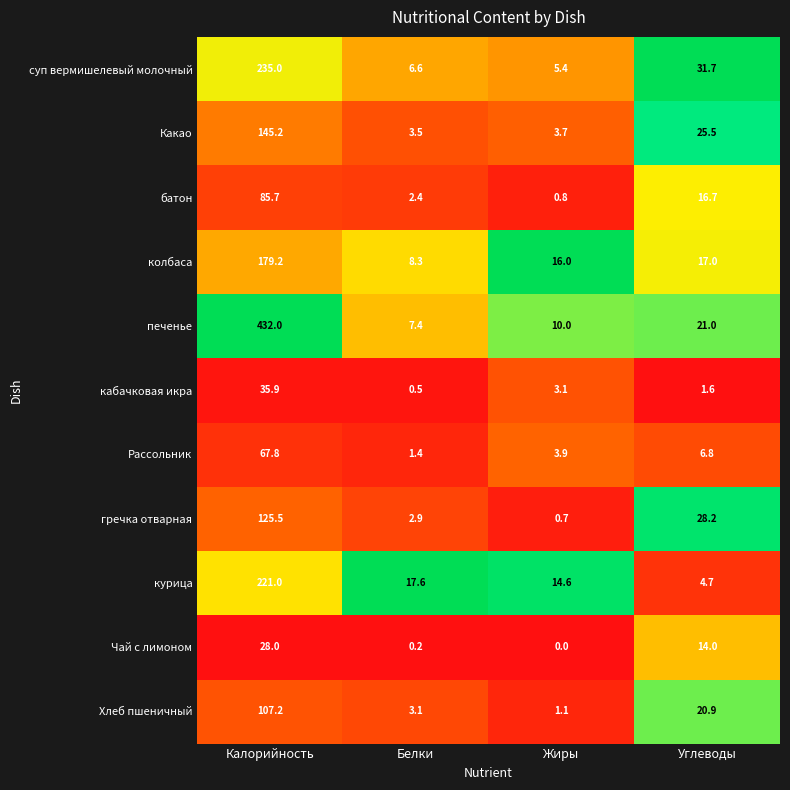

What is the sum of the гречка отварная values at Белки and Углеводы?

31.1